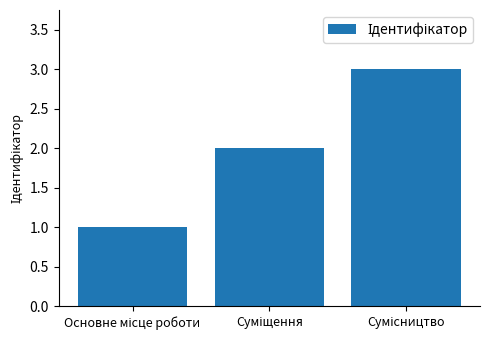

What is the sum of all values?

6